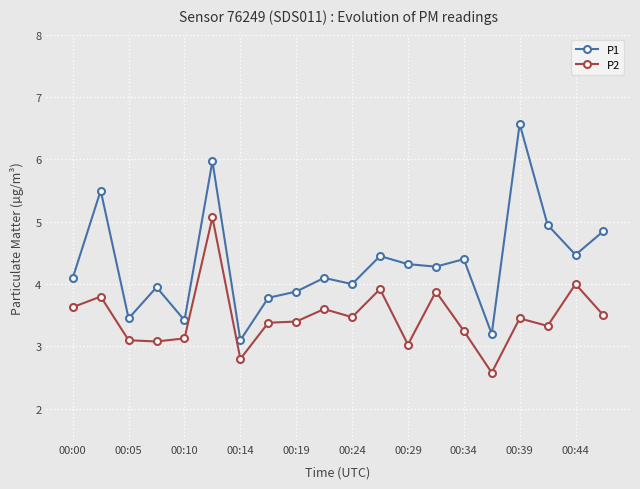

Which series has the widest spread of values?

P1